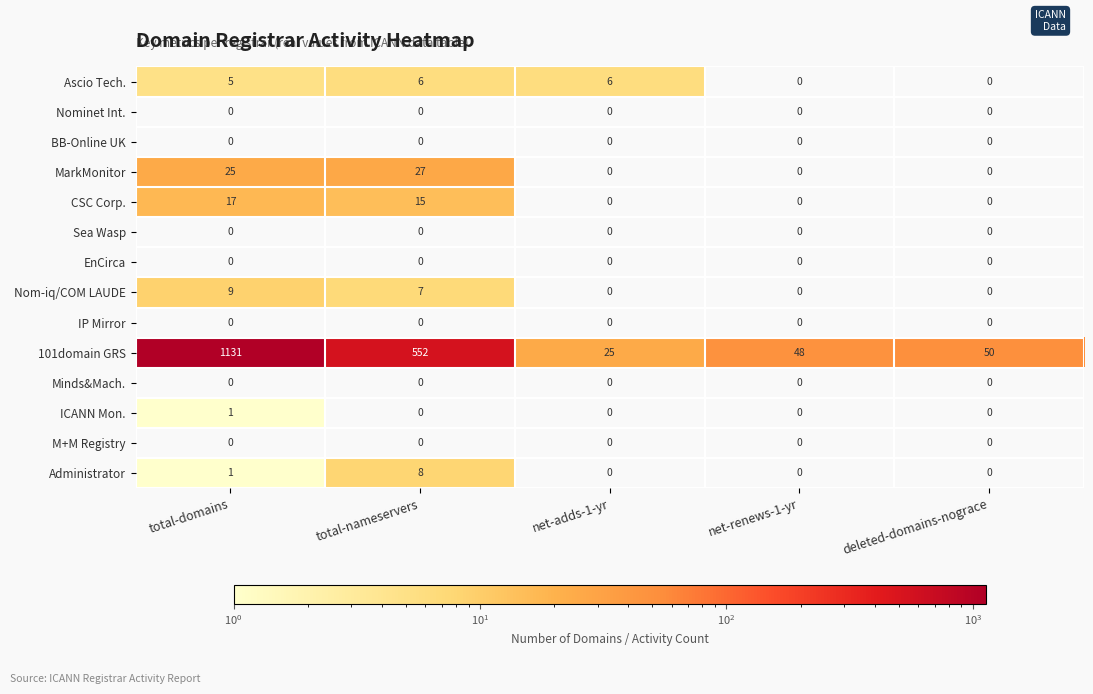

How many Administrator values are between 0 and 1?

4